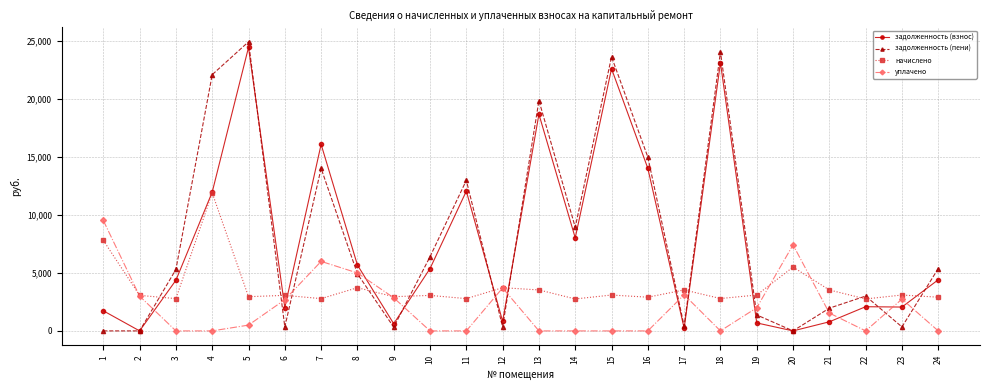

Where is the first local maximum for уплачено?

7